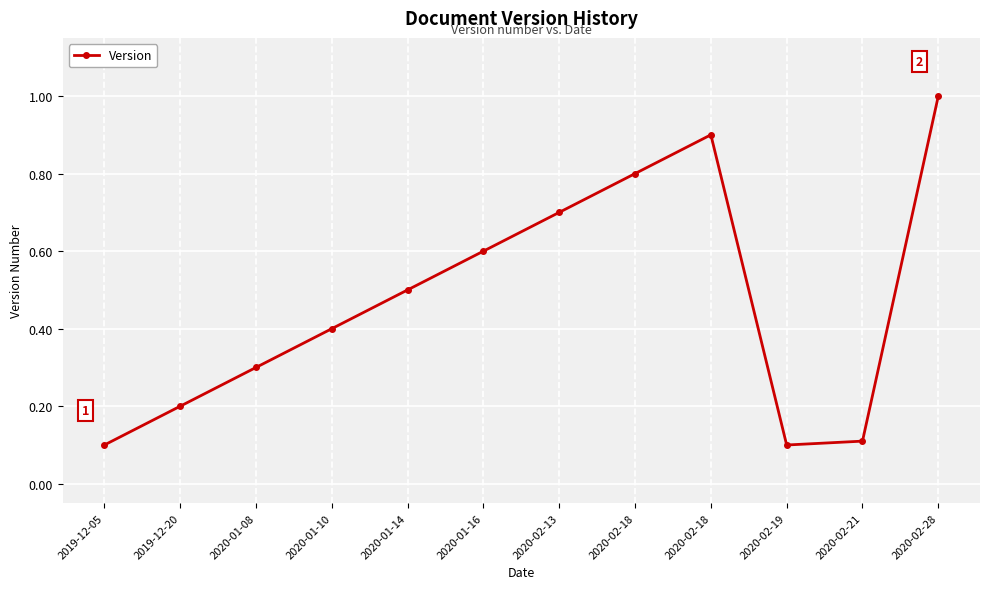

Read the value at 2020-02-21.

0.1